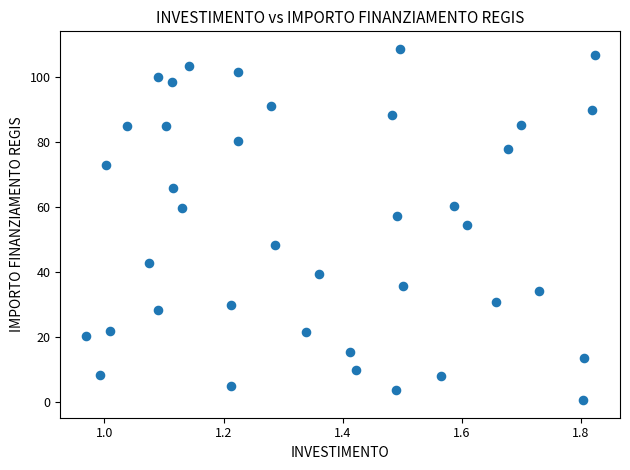

What is the range of X values (max minus min)?

0.9